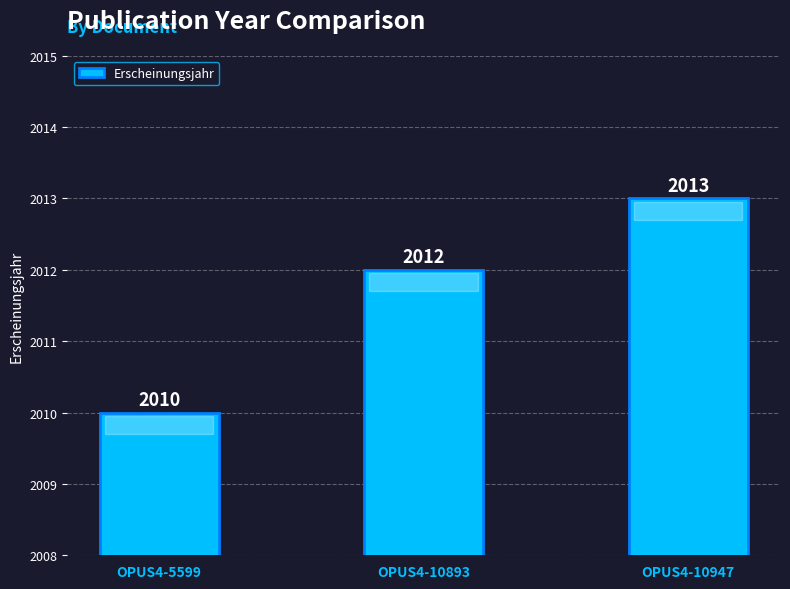

Reading left to right, list all the values displayed in this chart.

OPUS4-5599=2010	OPUS4-10893=2012	OPUS4-10947=2013